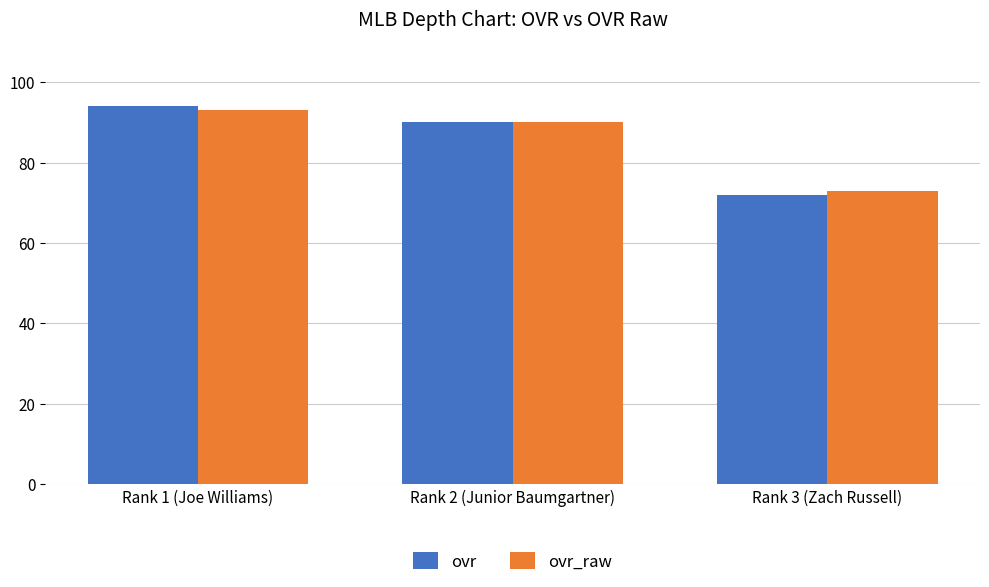

Does the chart contain any negative values?

No